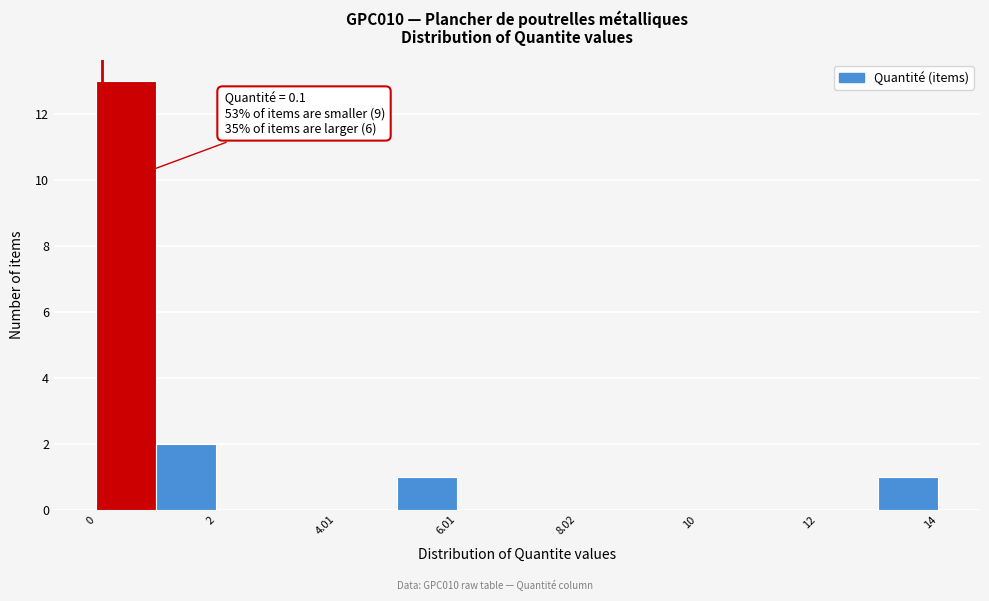

Around what value on the x-axis is the tallest bar? Give the approximate position of its centre, as read against the axis.

0.5